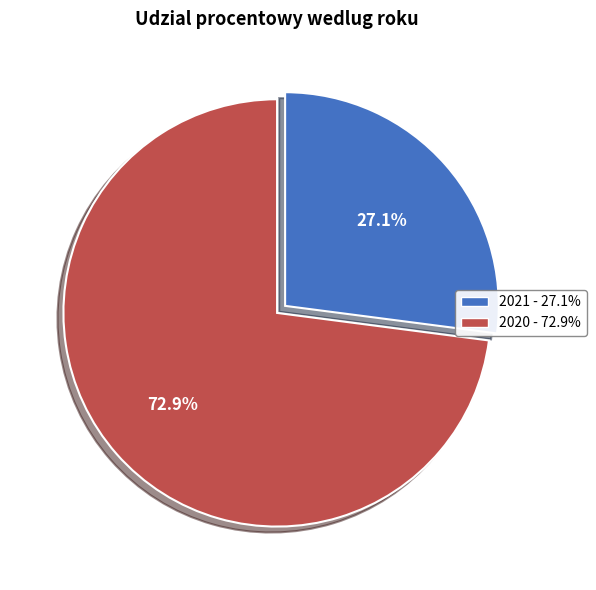

Count the number of slices in the pie.

2